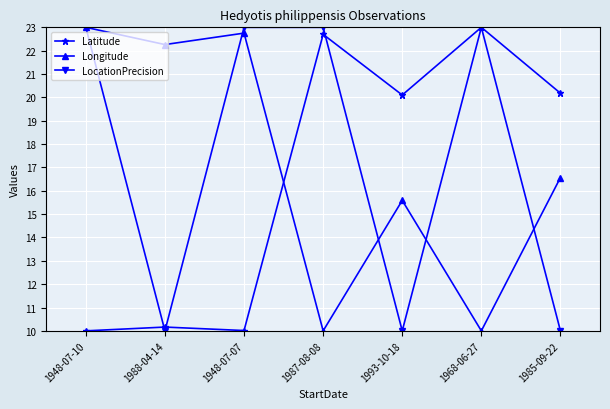

What is the label of the 7th point from the left?

1985-09-22